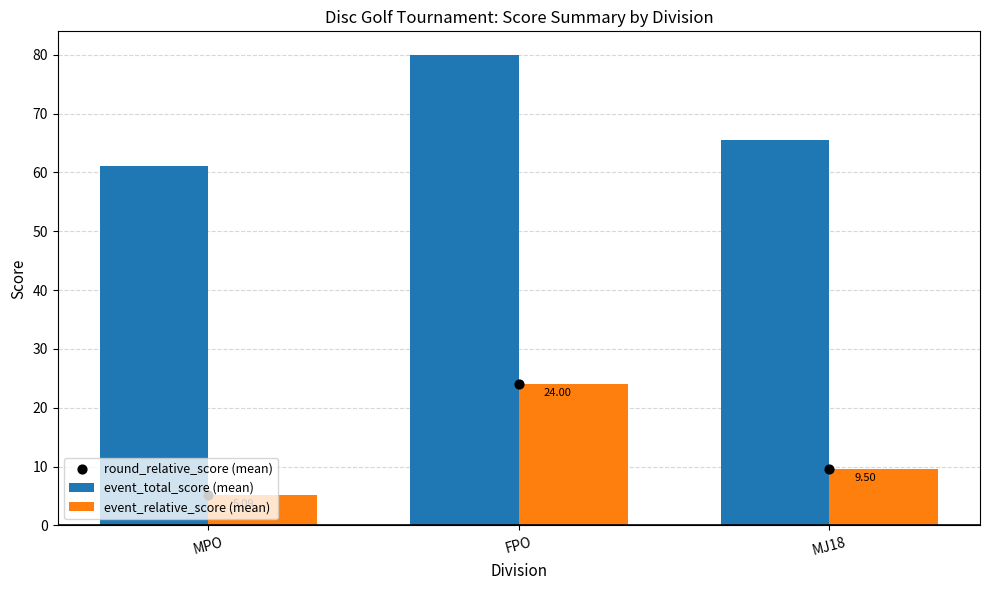

At which category is the sum across all series the highest?

FPO